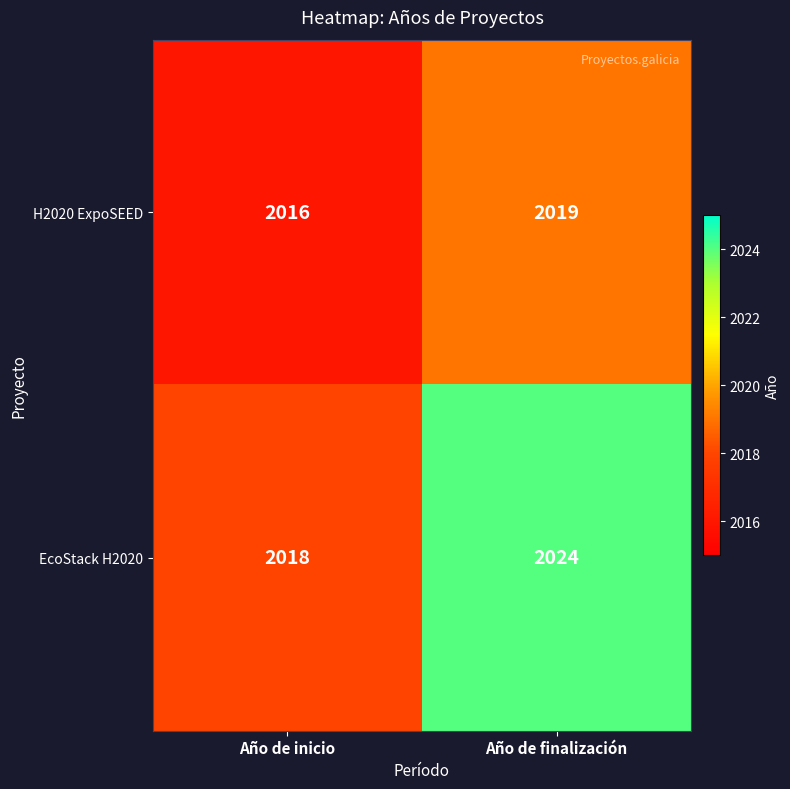

What is the difference between the maximum and minimum values in the H2020 ExpoSEED series?

3